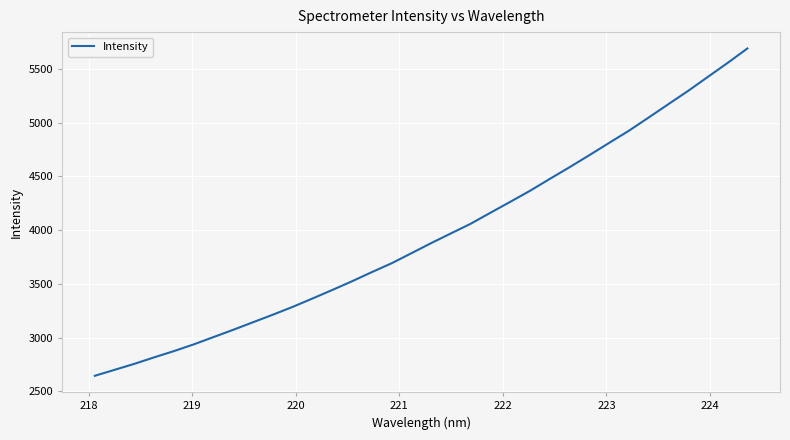

What is the greatest value displayed?

5690.3